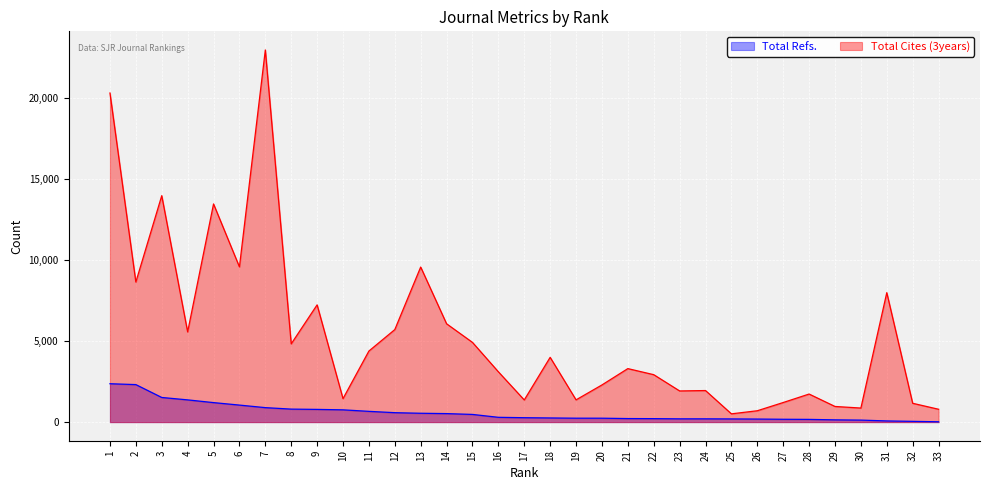

How many interior local peaks does the Total Cites (3years) series have?

10